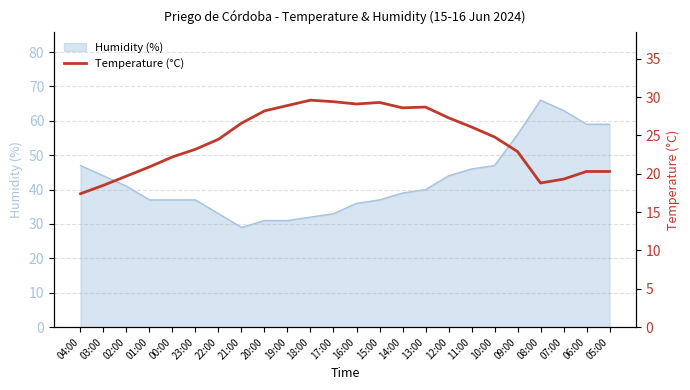

What position from the left is 02:00?

3